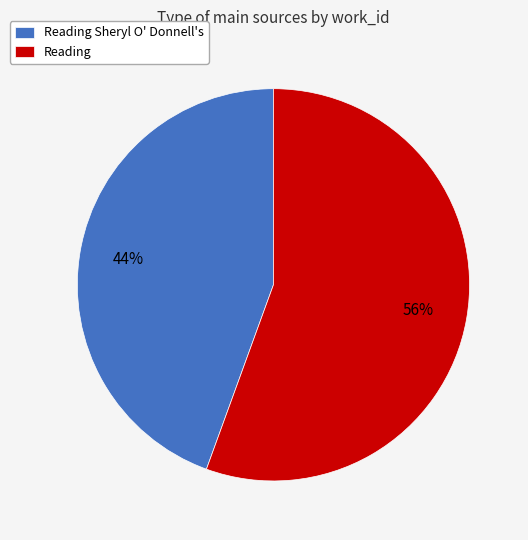

What percentage is the Reading Sheryl O' Donnell's slice, to the nearest percent?

44%